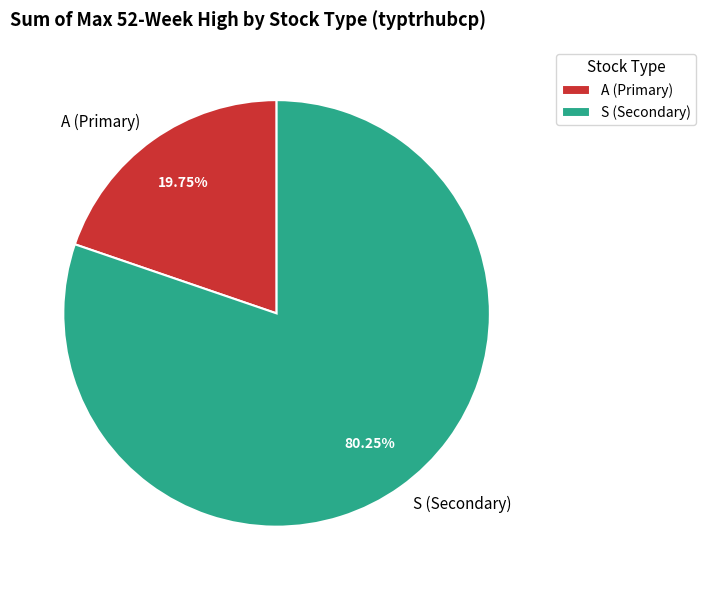

Which has a higher value, A (Primary) or S (Secondary)?

S (Secondary)